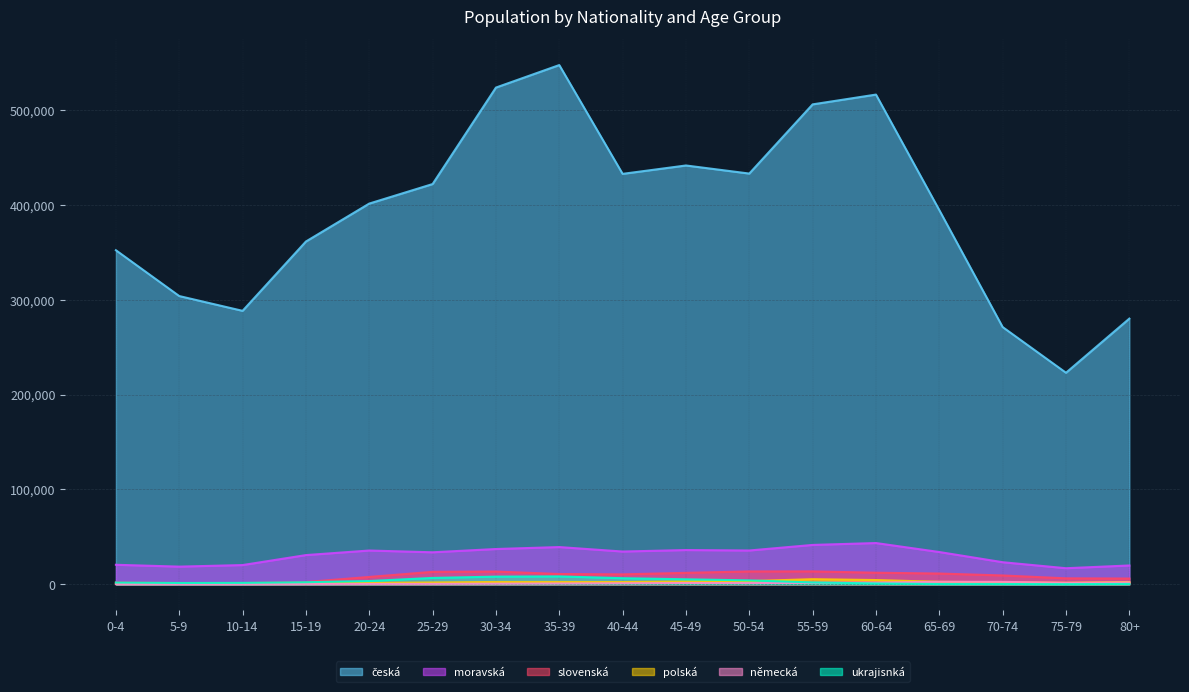

What is the difference between the německá values at 15-19 and 5-9?

94